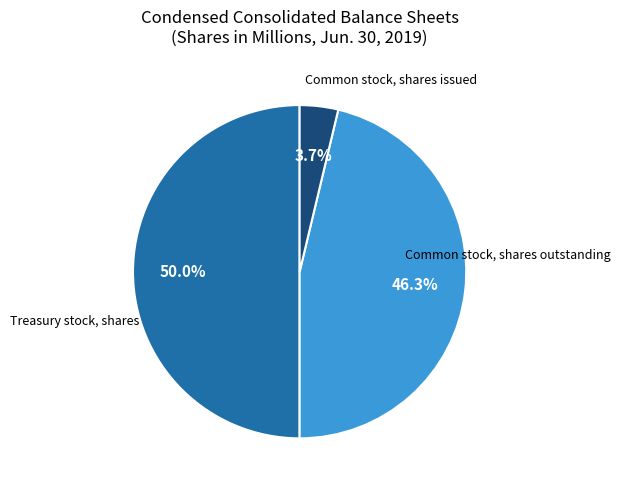

Is there any slice that represents more than half of the pie?

No